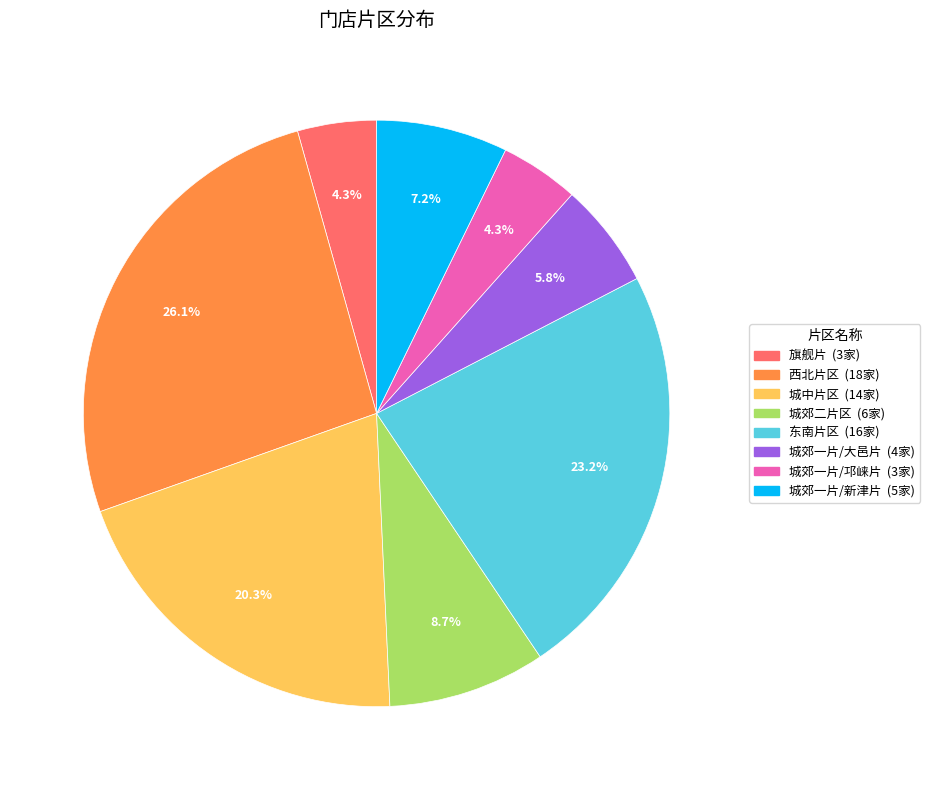

How many slices are in this pie chart?

8